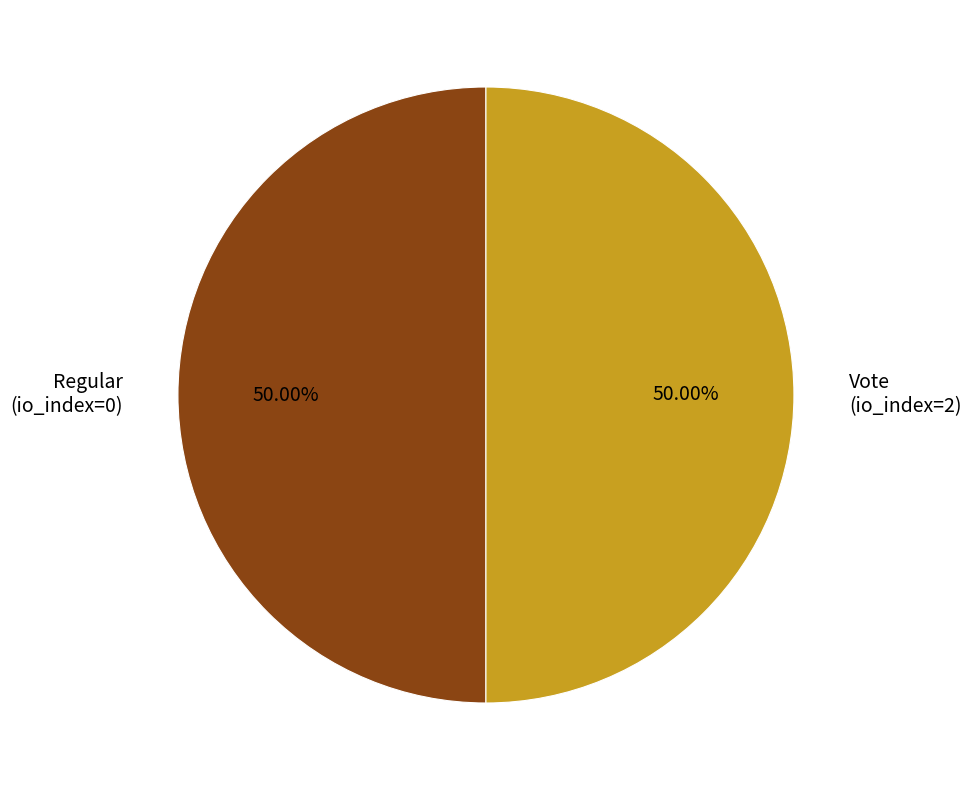

Approximately how many times larger is the value at Regular (io_index=0) compared to Vote (io_index=2)?

1.0